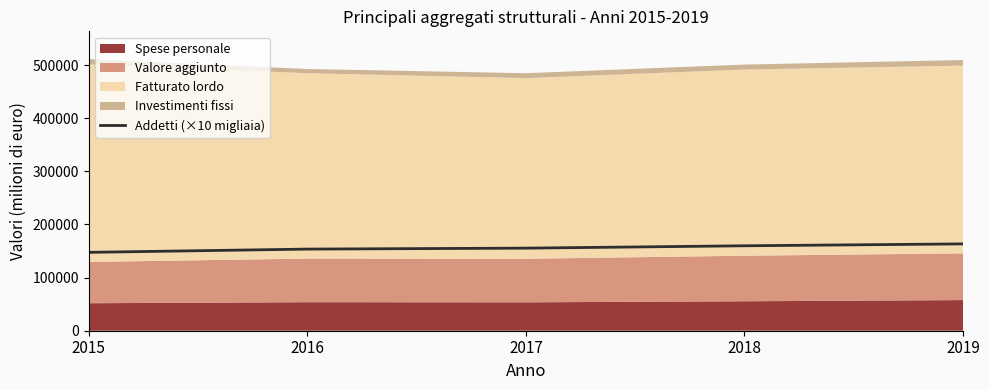

Which label corresponds to the largest value in the chart?

2019